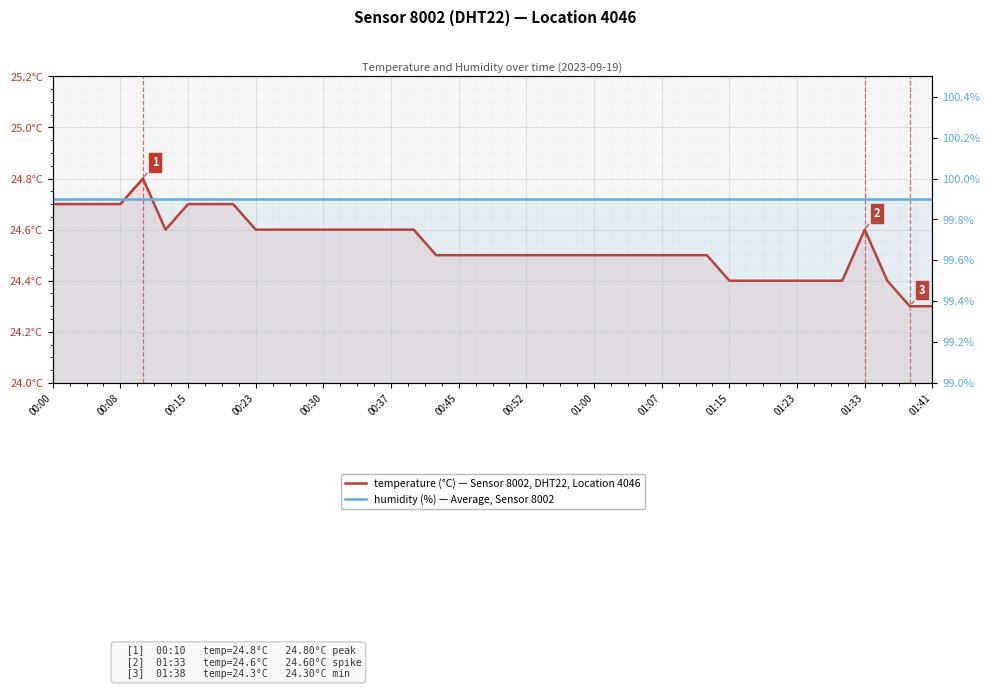

Which series has the largest total across all categories?

humidity (%) — Average, Sensor 8002